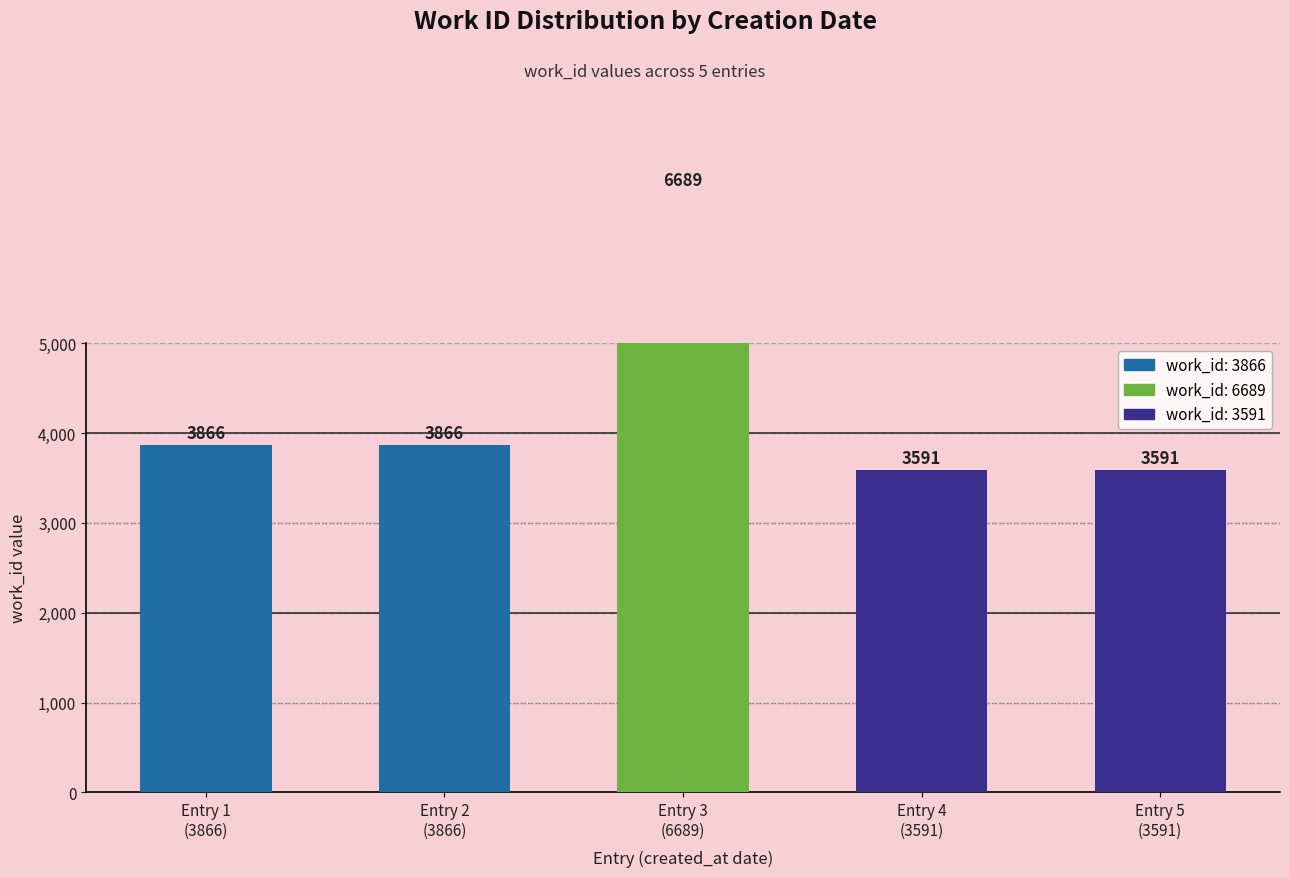

Which category has the highest value across all series?

Entry 3
(6689)